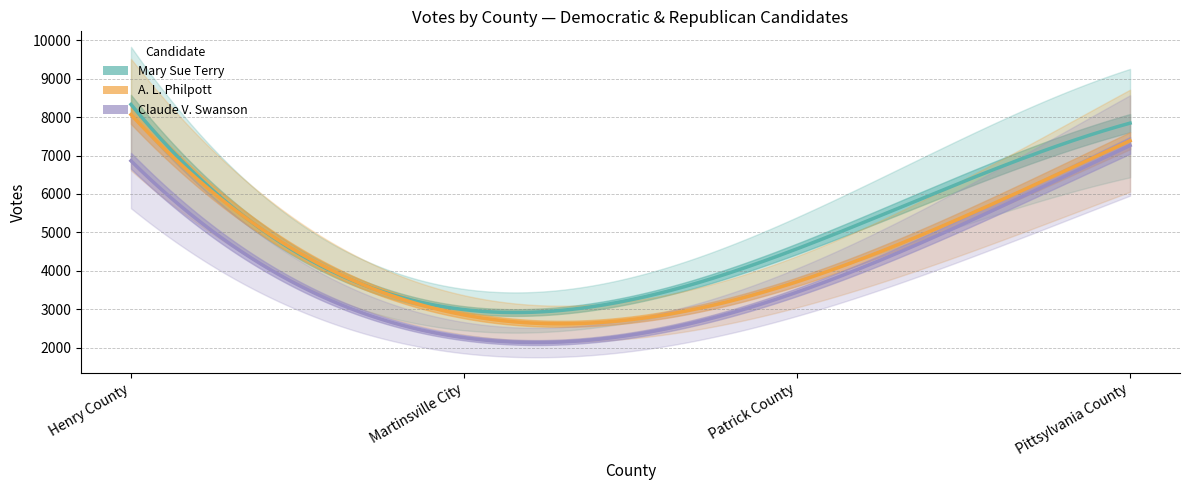

What is the total value across all series at Pittsylvania County?

22490